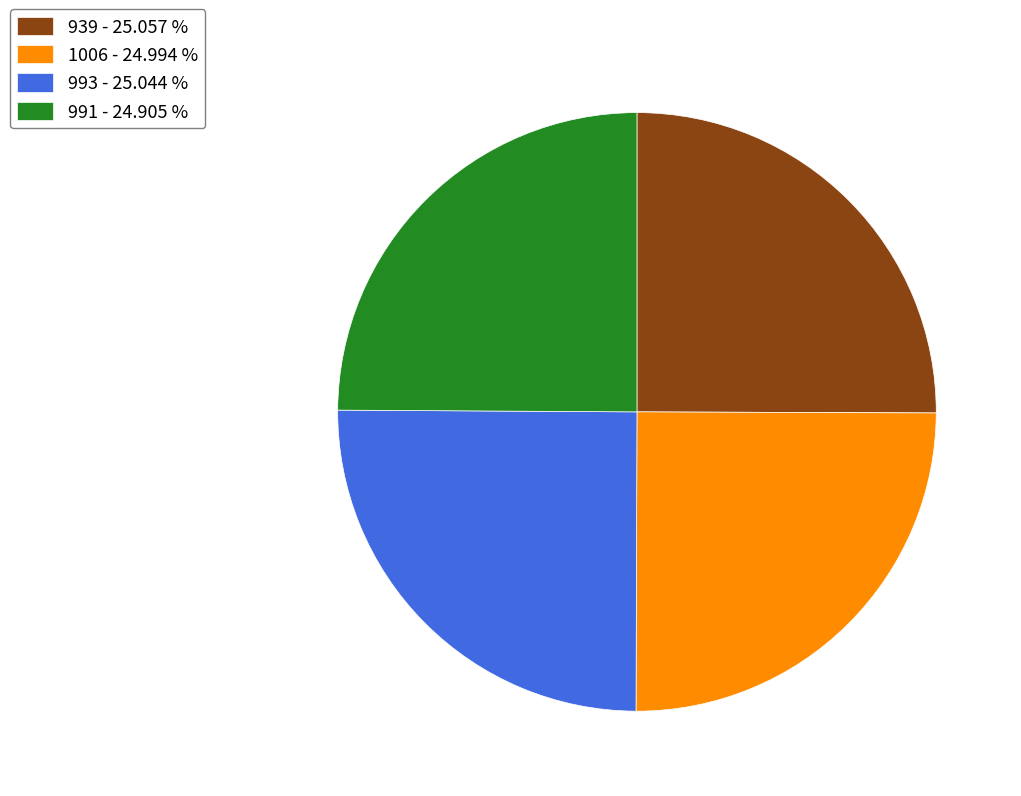

Approximately how many times larger is the value at 991 - 24.905 % compared to 939 - 25.057 %?

1.0